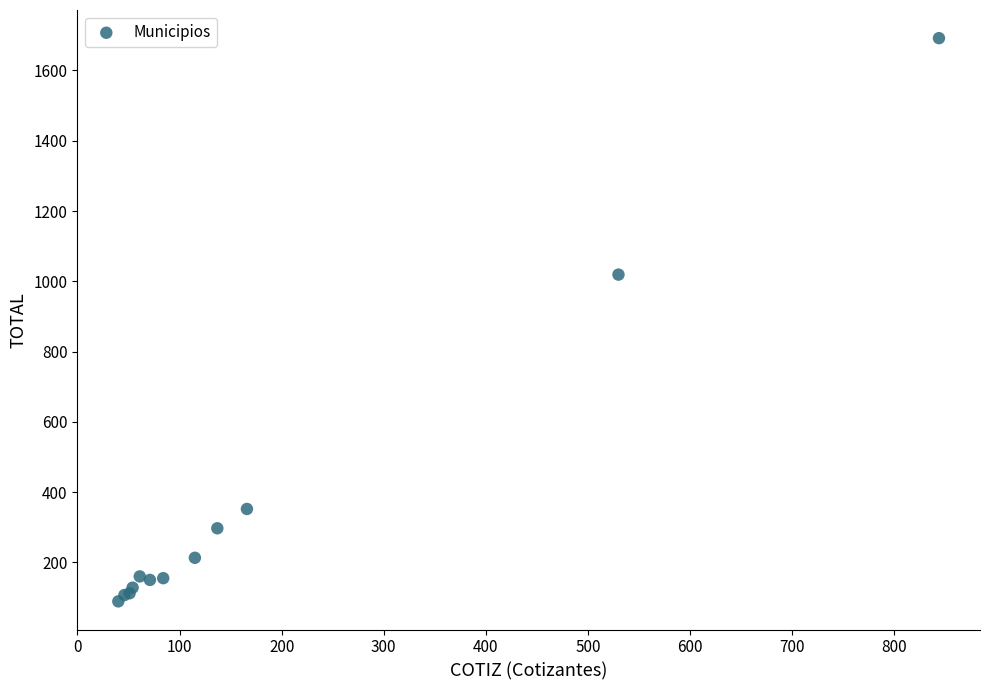

What Y value in the scatter plot is closest to 890?

1019